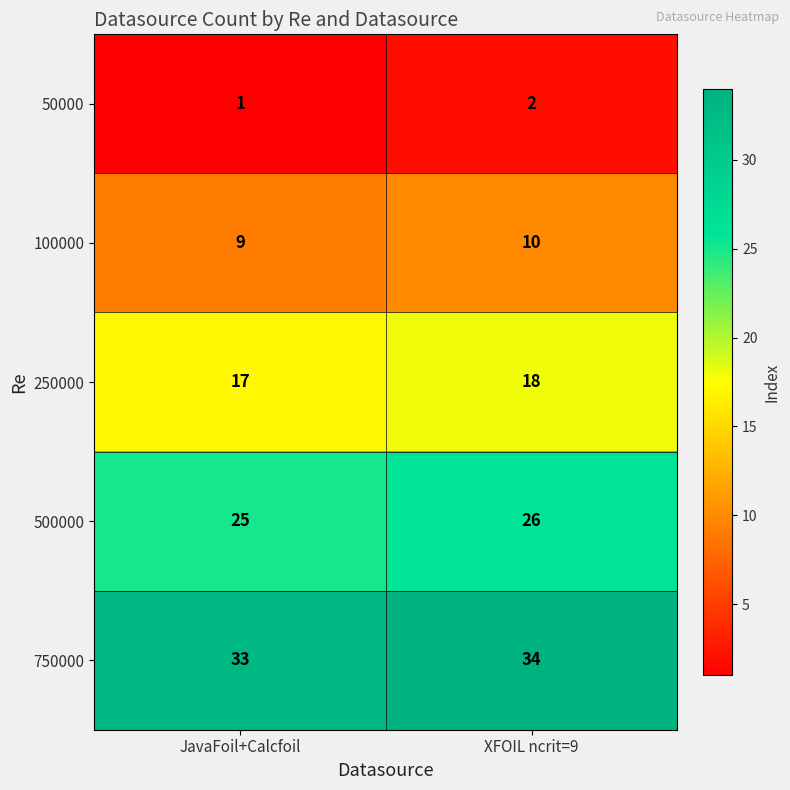

List the series in order of their overall mean, highest first.

750000, 500000, 250000, 100000, 50000